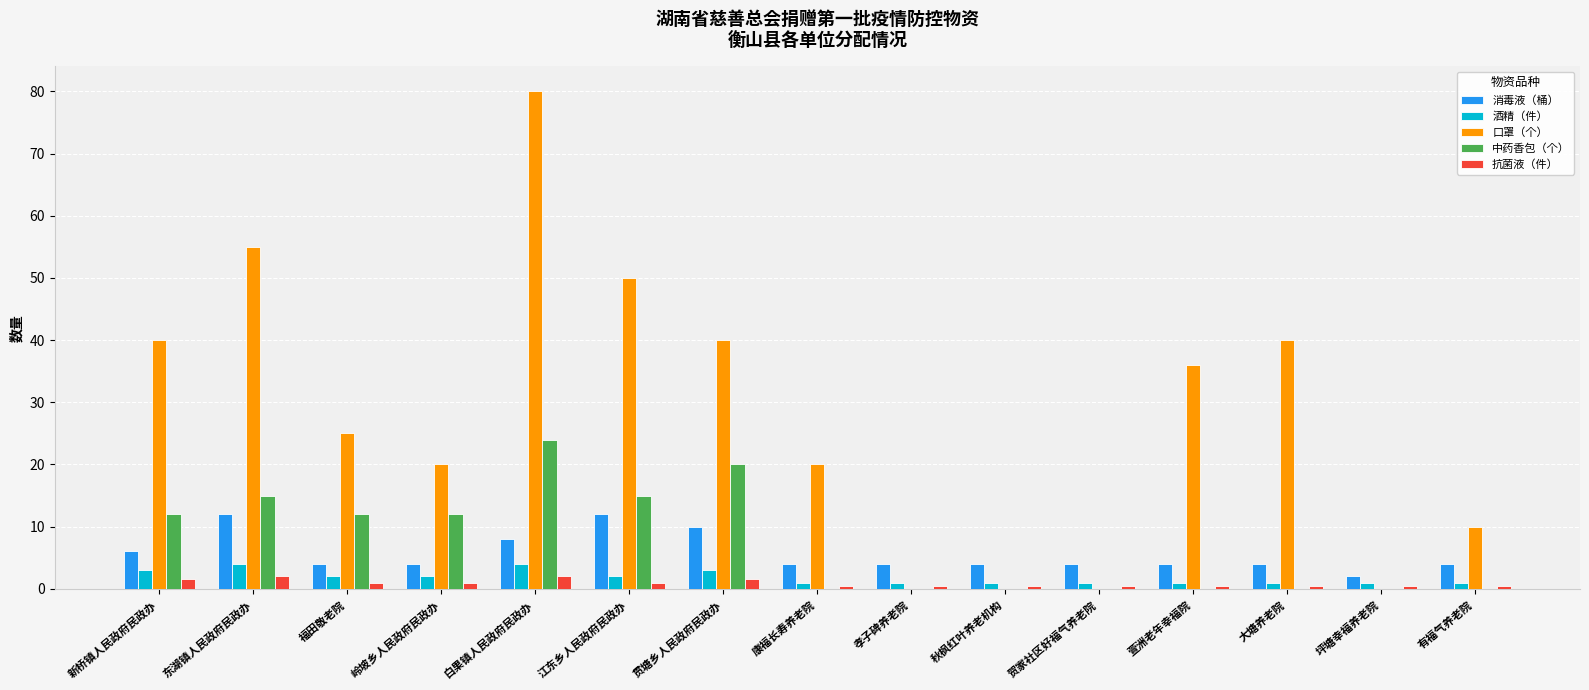

At which category is the sum across all series the highest?

白果镇人民政府民政办